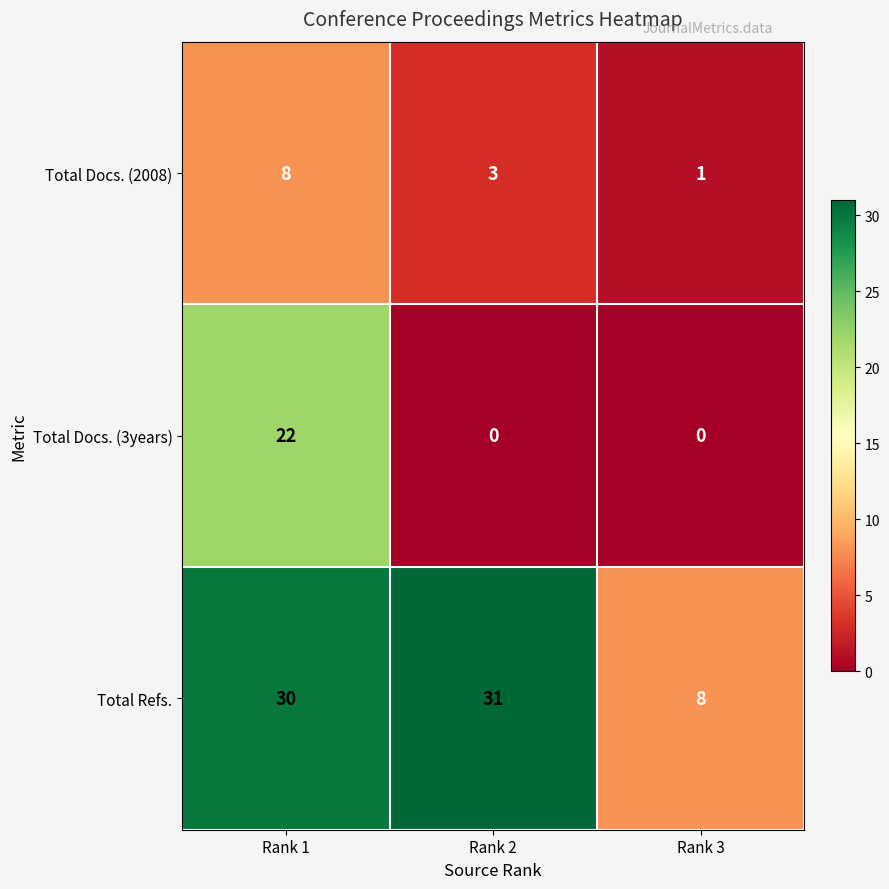

What is the total value across all series at Rank 3?

9